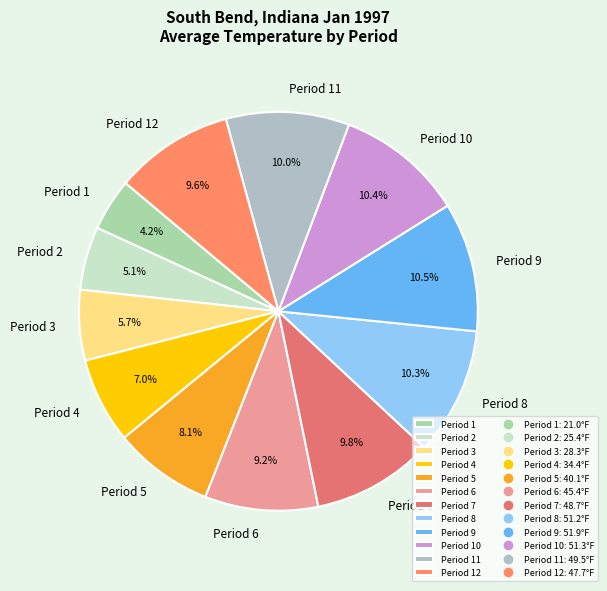

What percentage is the Period 8 slice, to the nearest percent?

10%